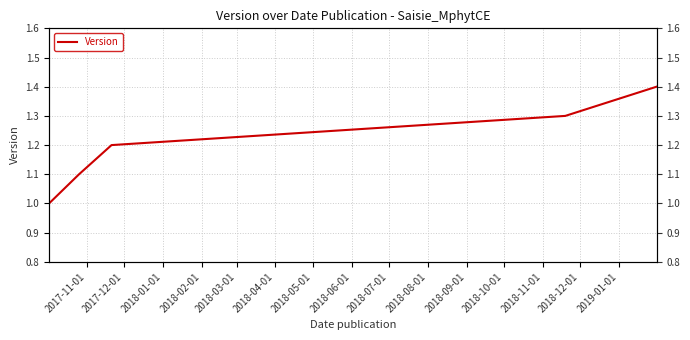

How many series are shown in this chart?

1